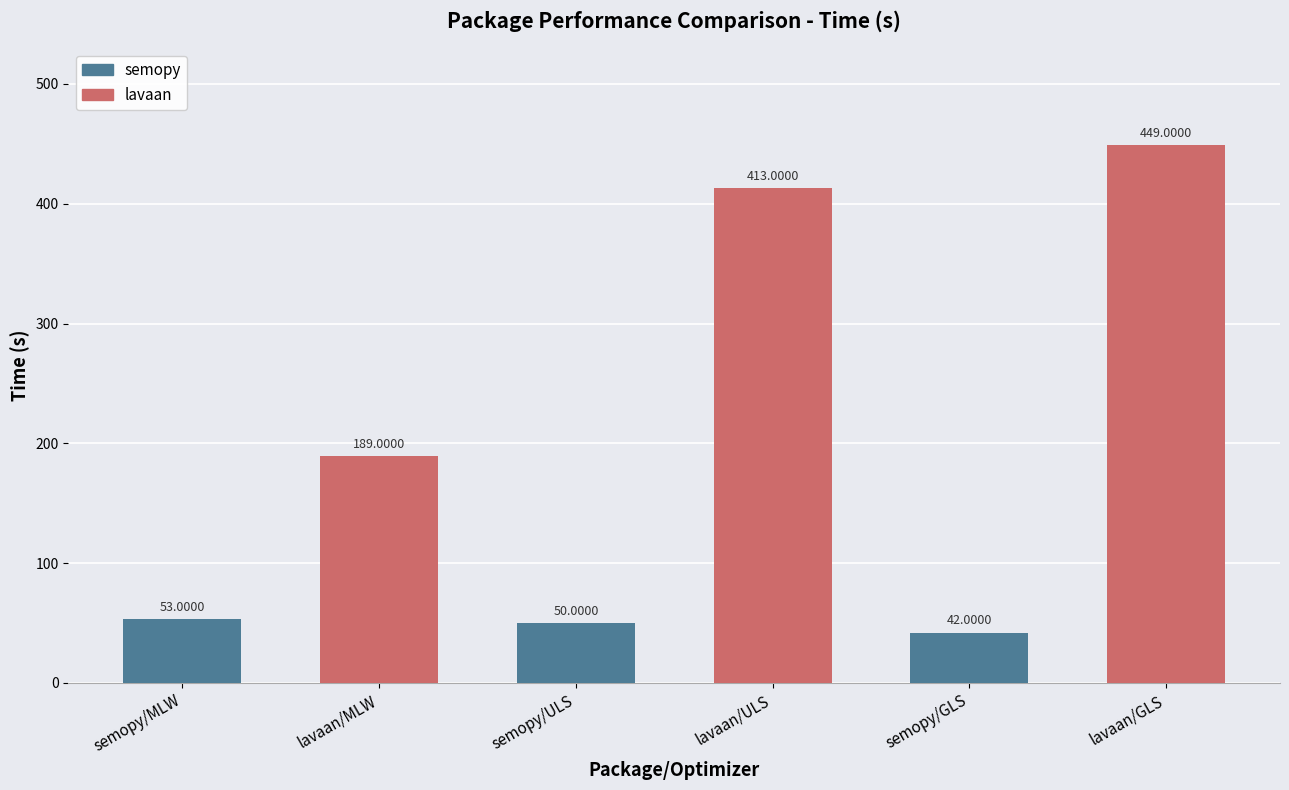

Reading right to left, what are all the values shown in this chart?

449	42	413	50	189	53